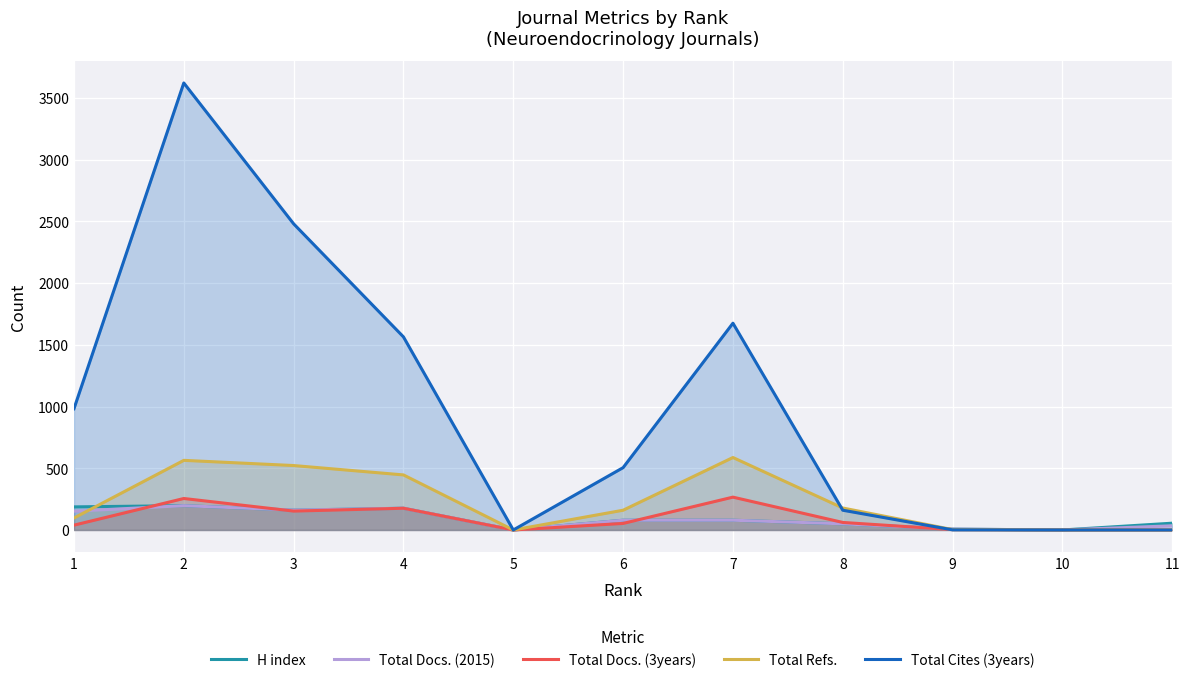

True or false: H index has more than 0 points higher than both neighbors.

True